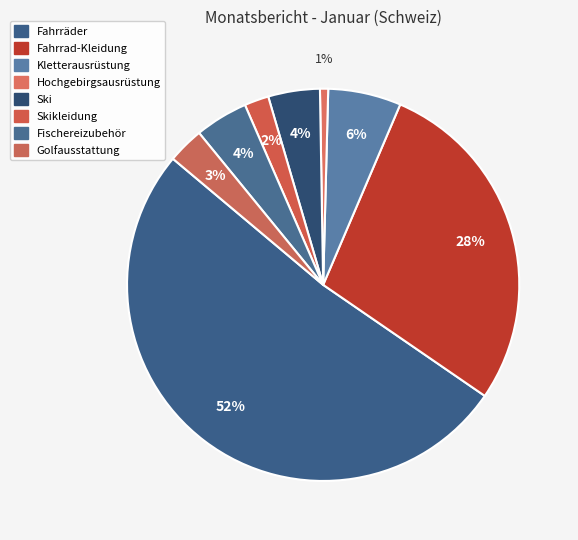

How many slices are in this pie chart?

8